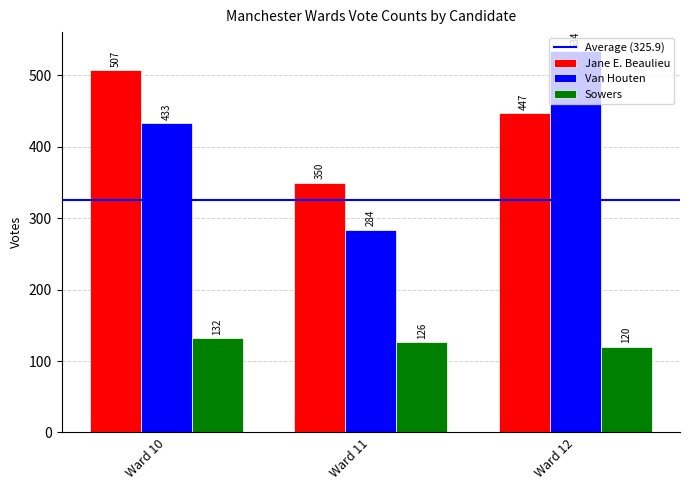

How many data points in Jane E. Beaulieu are less than 447?

1